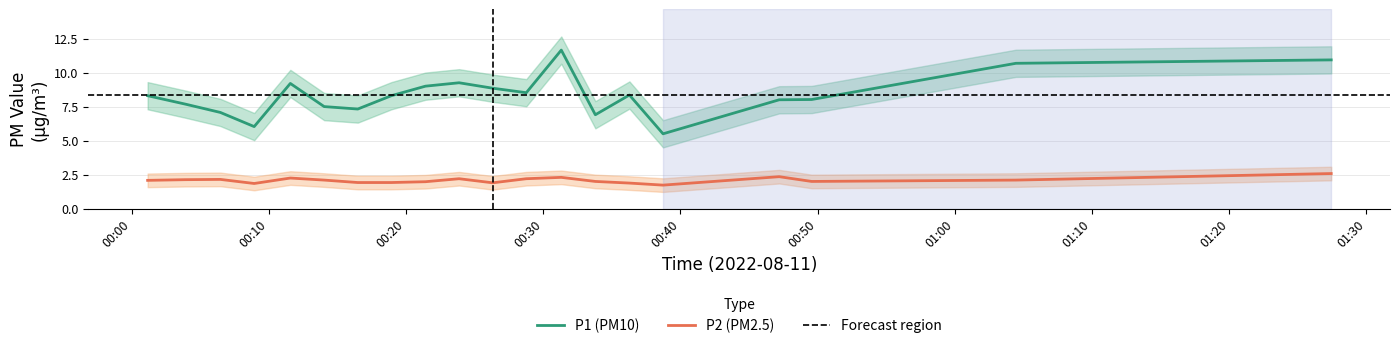

True or false: P2 (PM2.5) and P1 (PM10) intersect in this chart.

False